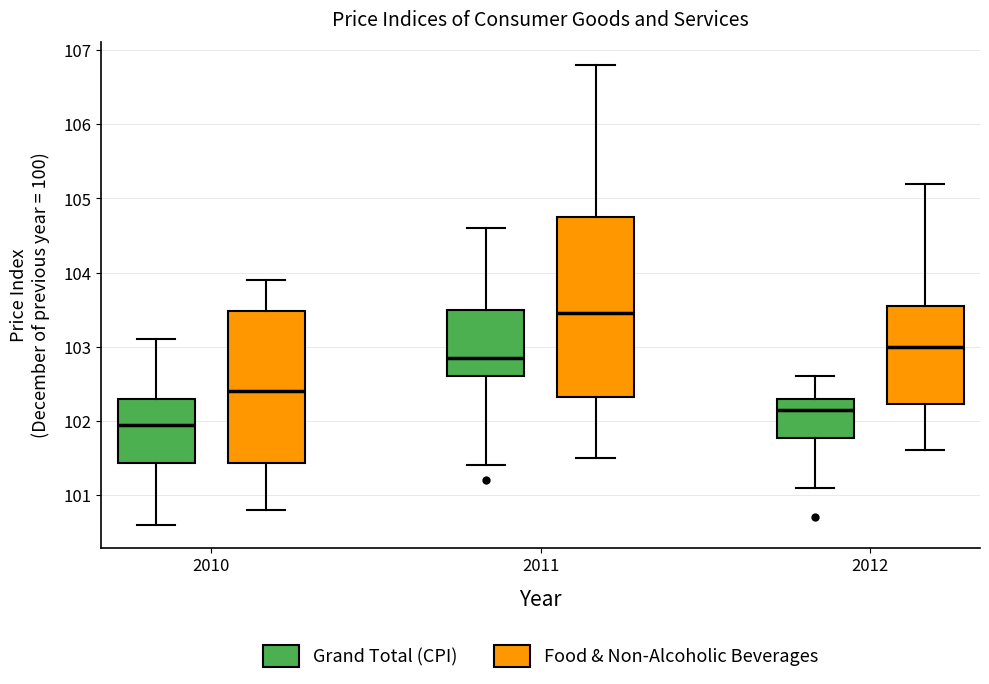

Reading left to right, transcribe this box plot: for each box, give where its median line is, the range the box spans, and where its two whiskers end, as read against the y-axis. The values are not printed on the chart, so give them approximately, as read against the axis.

2010 (Grand Total (CPI)): median 102.0, box 101.4 to 102.3, whiskers 100.6 to 103.1
2010 (Food & Non-Alcoholic Beverages): median 102.4, box 101.4 to 103.5, whiskers 100.8 to 103.9
2011 (Grand Total (CPI)): median 102.9, box 102.6 to 103.5, whiskers 101.4 to 104.6
2011 (Food & Non-Alcoholic Beverages): median 103.5, box 102.3 to 104.8, whiskers 101.5 to 106.8
2012 (Grand Total (CPI)): median 102.2, box 101.8 to 102.3, whiskers 101.1 to 102.6
2012 (Food & Non-Alcoholic Beverages): median 103.0, box 102.2 to 103.6, whiskers 101.6 to 105.2